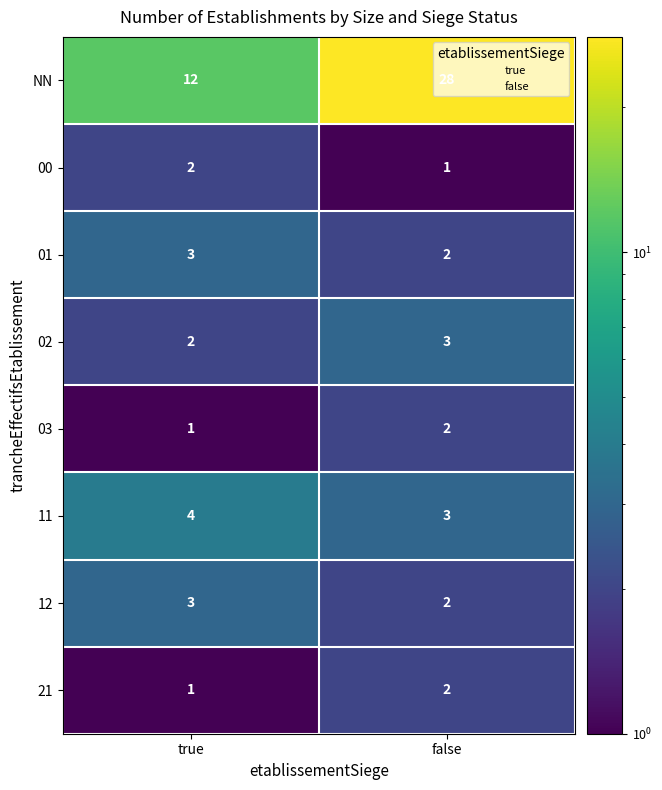

Count the number of categories in the chart.

2